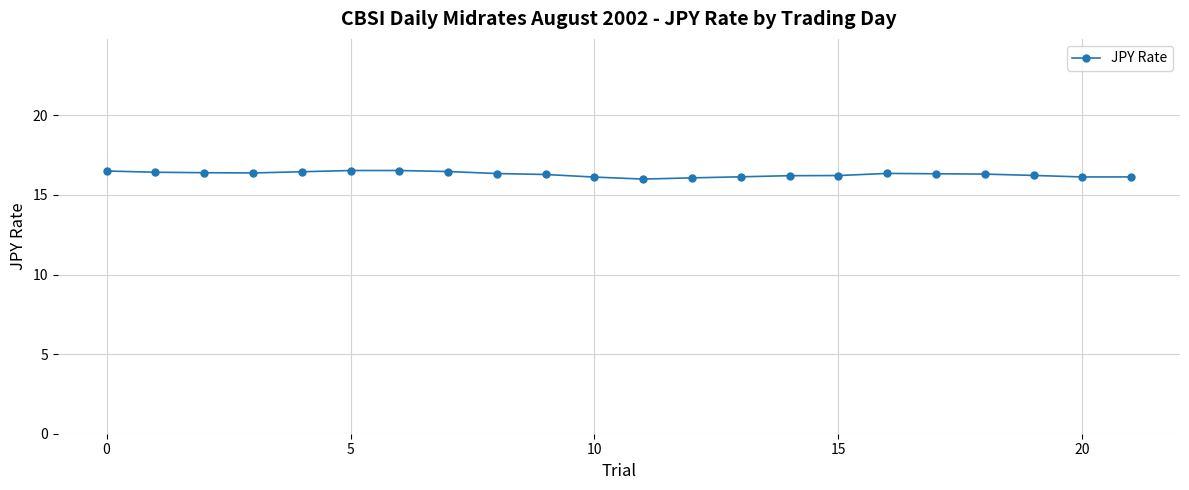

What is the greatest value displayed?

16.5